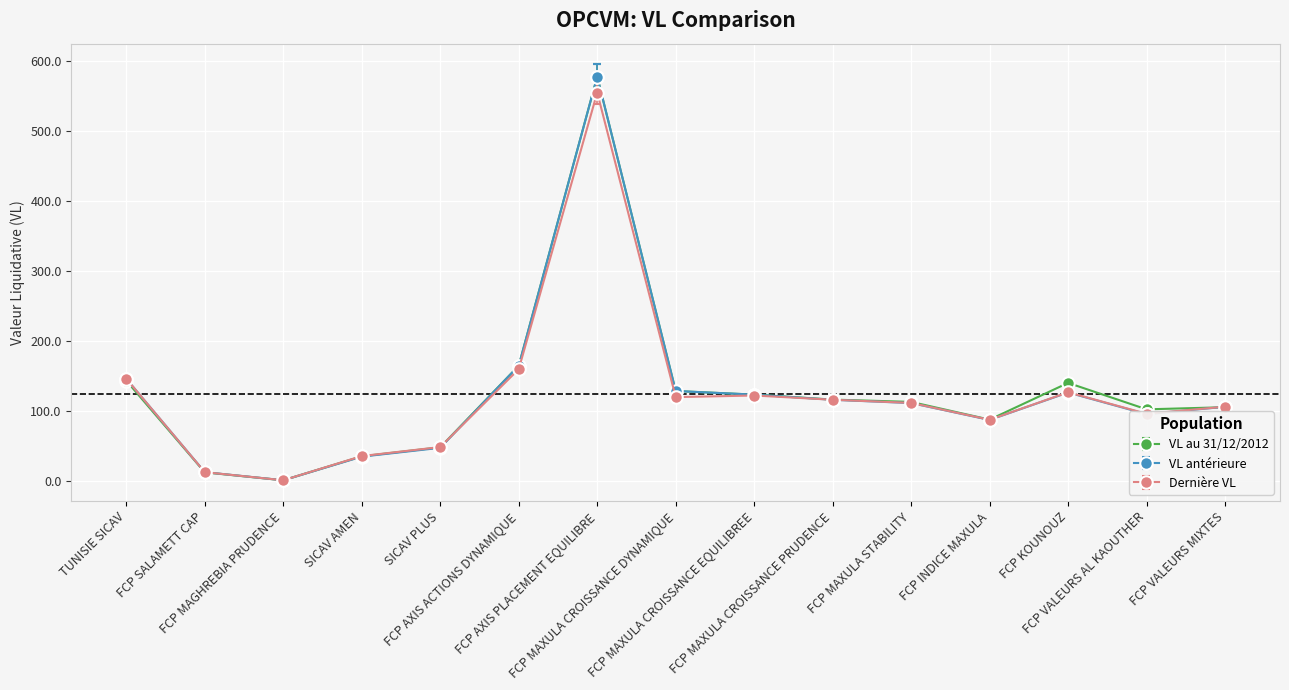

Between FCP MAGHREBIA PRUDENCE and FCP AXIS ACTIONS DYNAMIQUE, which series saw the biggest shift?

VL au 31/12/2012